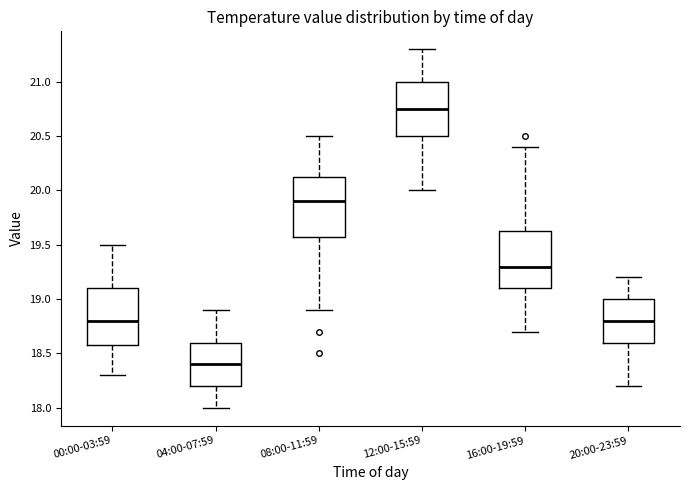

Reading left to right, read every box against the y-axis: the position of its median line, the range the box covers, and the ends of its whiskers. The values are not printed on the chart, so give them approximately, as read against the axis.

00:00-03:59: median 18.80, box 18.60 to 19.10, whiskers 18.30 to 19.50
04:00-07:59: median 18.40, box 18.20 to 18.60, whiskers 18.00 to 18.90
08:00-11:59: median 19.90, box 19.60 to 20.15, whiskers 18.90 to 20.50
12:00-15:59: median 20.75, box 20.50 to 21.00, whiskers 20.00 to 21.30
16:00-19:59: median 19.30, box 19.10 to 19.65, whiskers 18.70 to 20.40
20:00-23:59: median 18.80, box 18.60 to 19.00, whiskers 18.20 to 19.20